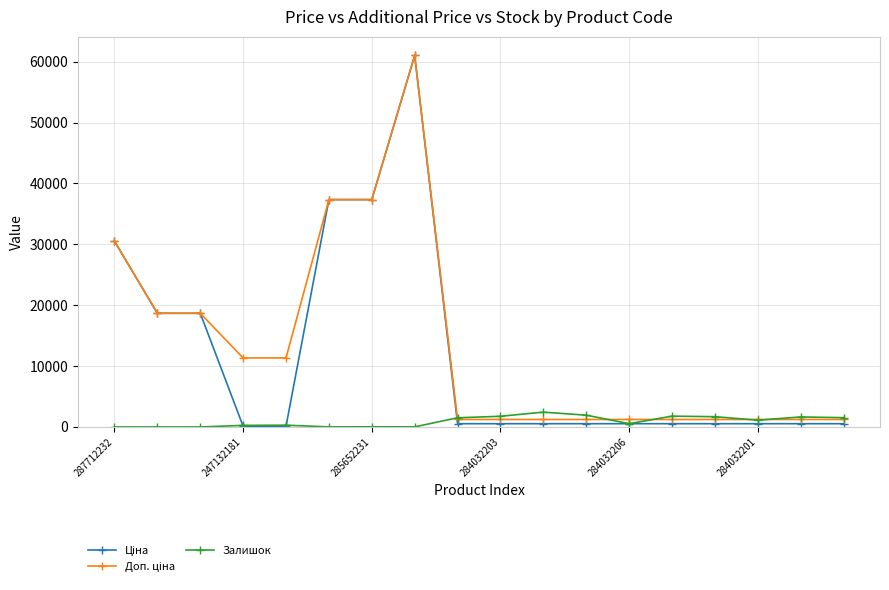

At how many categories does at least one series exceed 29650?

4